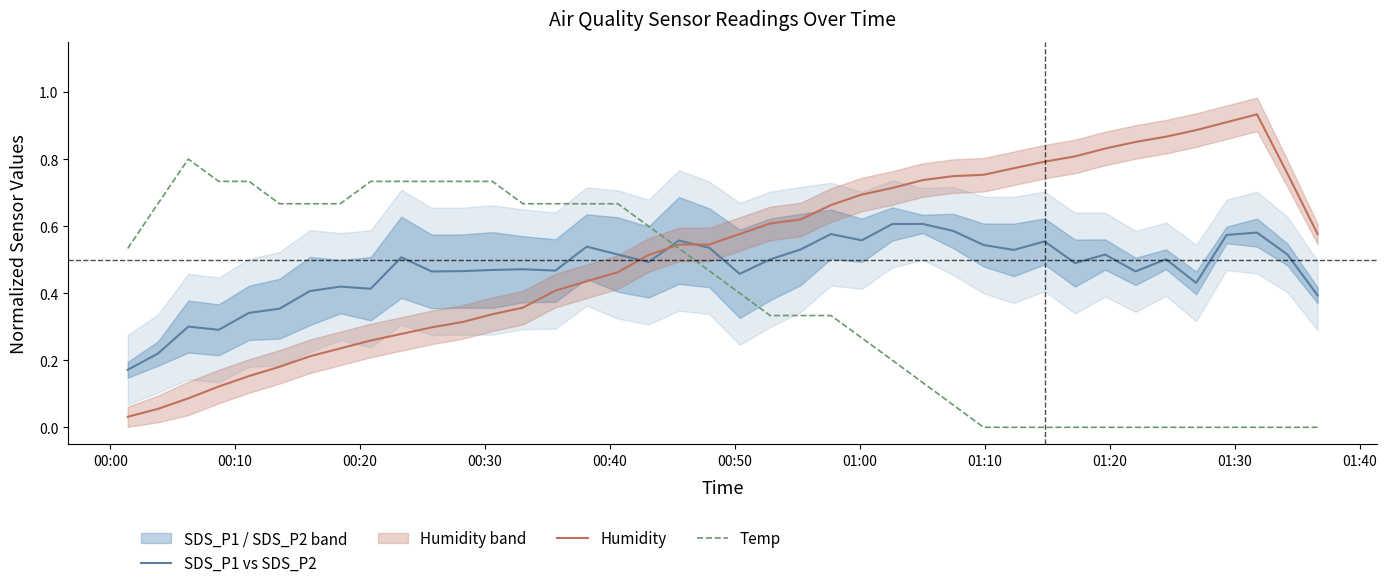

How many times do SDS_P1 vs SDS_P2 and Temp cross each other?

1